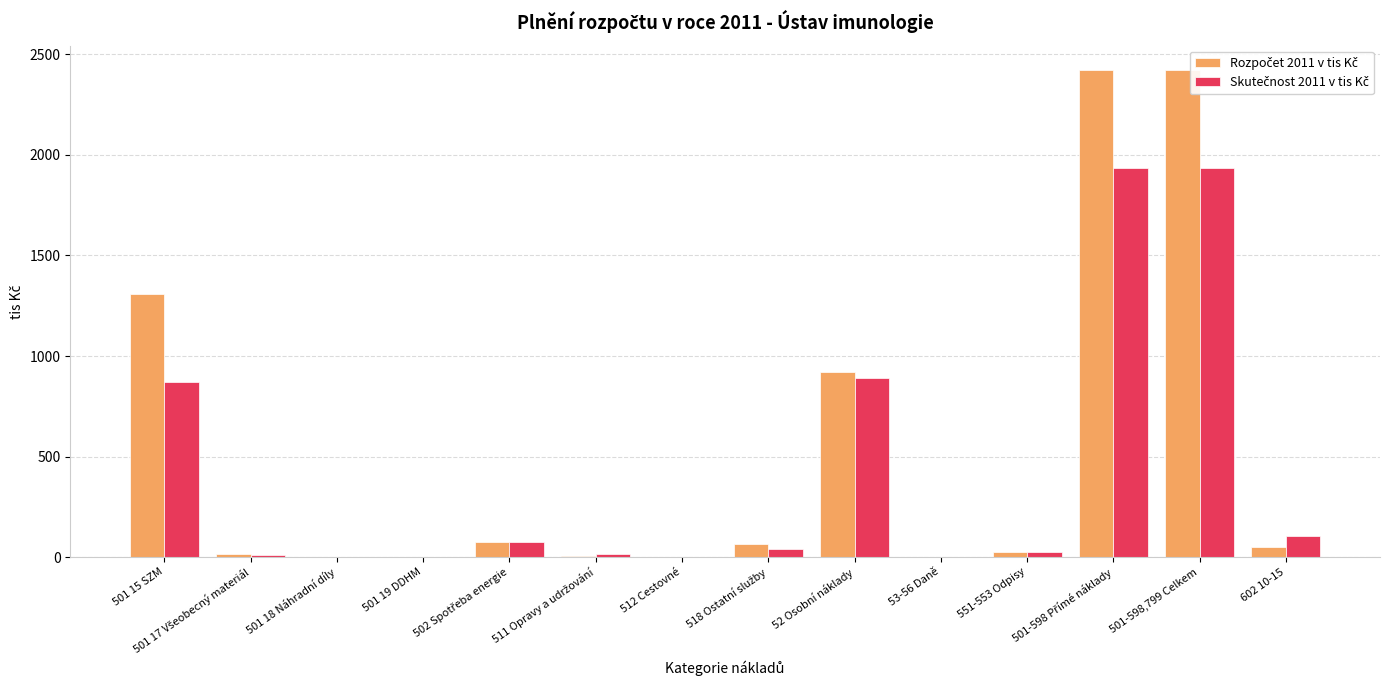

Reading left to right, what are all the values shown in this chart?

Rozpočet 2011 v tis Kč: 501 15 SZM=1306.2	501 17 Všeobecný materiál=15.1	501 18 Náhradní díly=1.3	501 19 DDHM=2.0	502 Spotřeba energie=75.7	511 Opravy a udržování=6.1	512 Cestovné=1.7	518 Ostatní služby=66.1	52 Osobní náklady=920.4	53-56 Daně=1.3	551-553 Odpisy=24.5	501-598 Přímé náklady=2422.4	501-598,799 Celkem=2422.4	602 10-15=48.4
Skutečnost 2011 v tis Kč: 501 15 SZM=873.1	501 17 Všeobecný materiál=11.1	501 18 Náhradní díly=2.4	501 19 DDHM=0.9	502 Spotřeba energie=74.2	511 Opravy a udržování=16.4	512 Cestovné=0.0	518 Ostatní služby=41.6	52 Osobní náklady=890.9	53-56 Daně=0.0	551-553 Odpisy=24.6	501-598 Přímé náklady=1936.2	501-598,799 Celkem=1936.2	602 10-15=102.6